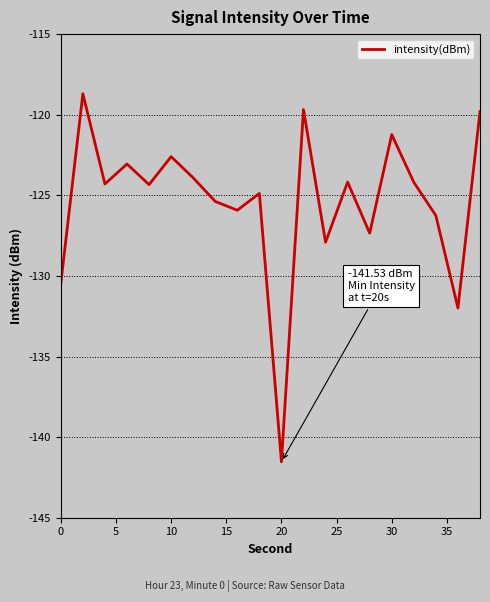

What is the average value?

-125.4